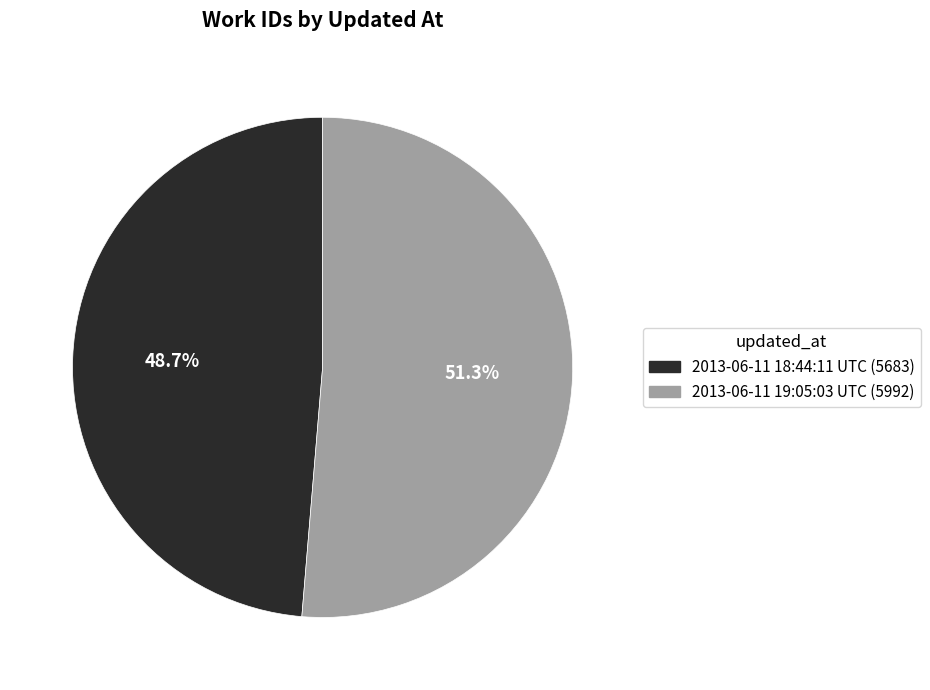

To the nearest percent, what is the average slice percentage?

50%